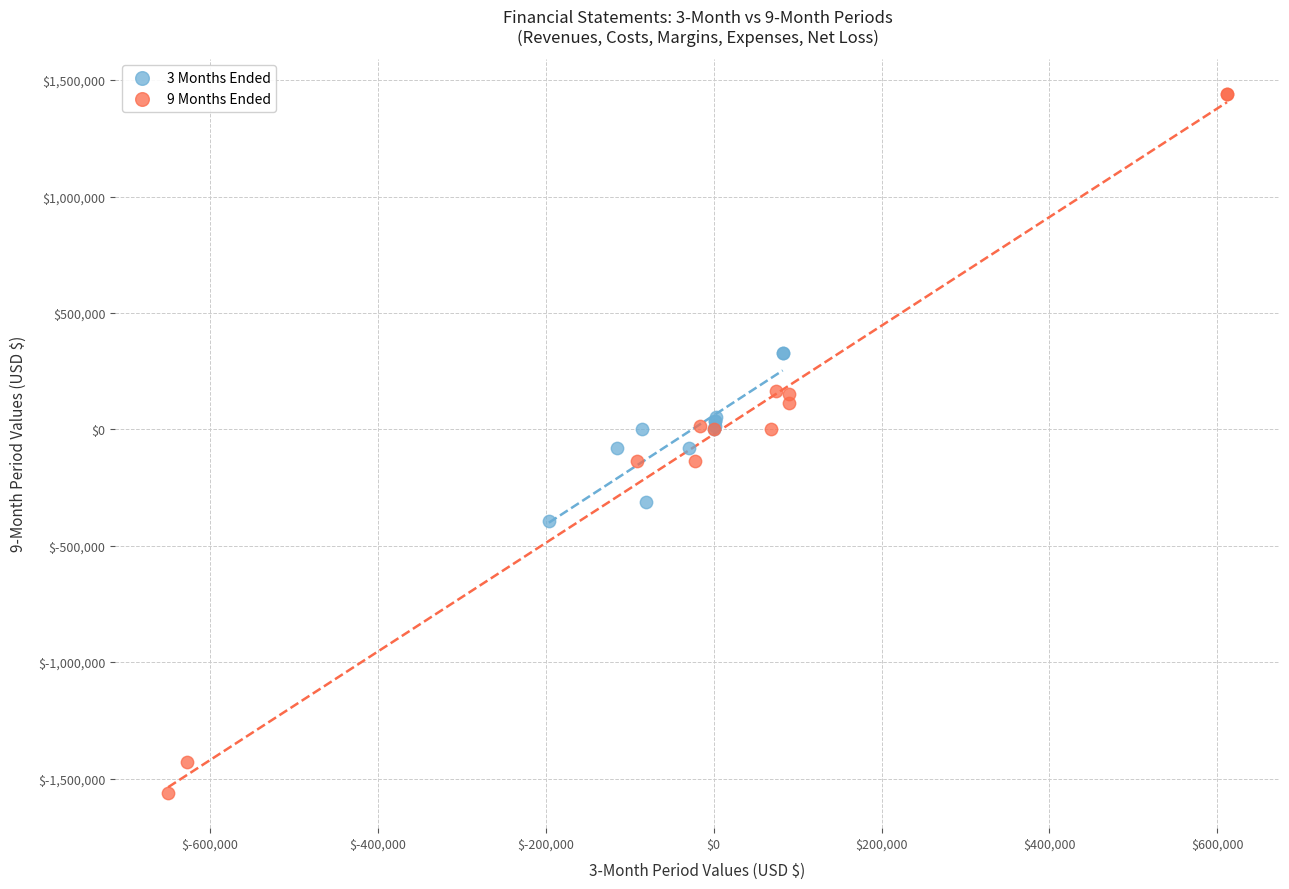

Which series reaches the maximum Y coordinate?

9 Months Ended